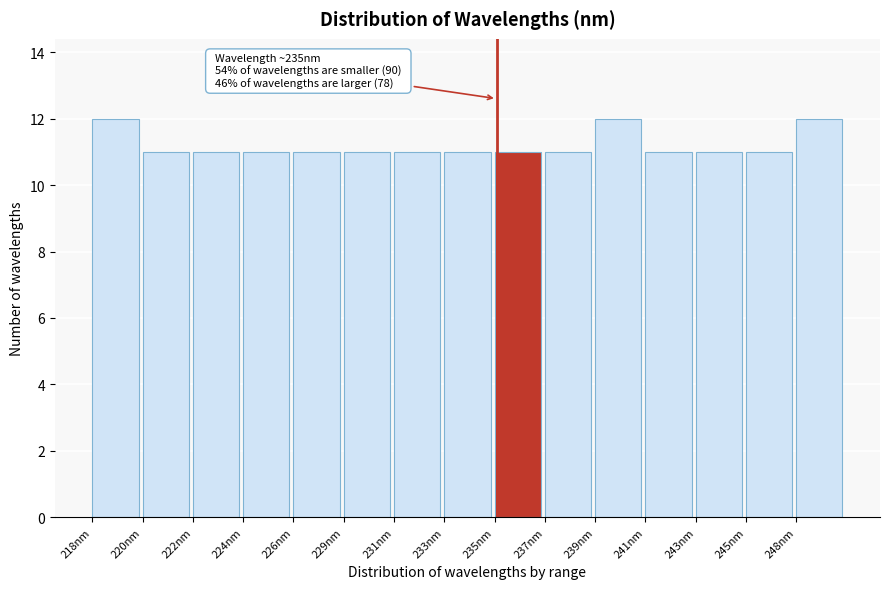

Reading right to left, what are all the values shown in this chart?

12	11	11	11	12	11	11	11	11	11	11	11	11	11	12